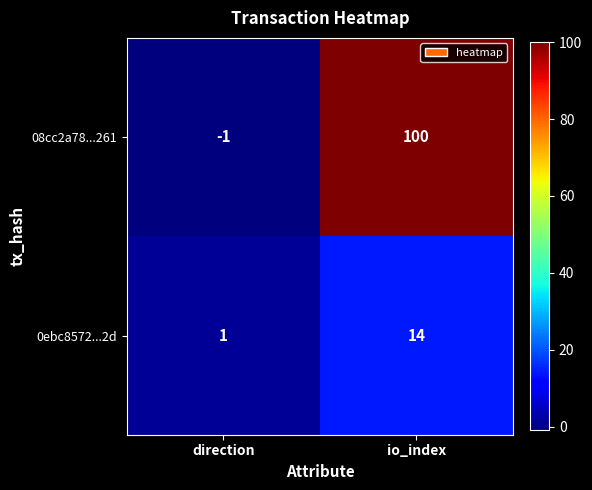

Is it true that 08cc2a78...261 equals -1 at direction?

True